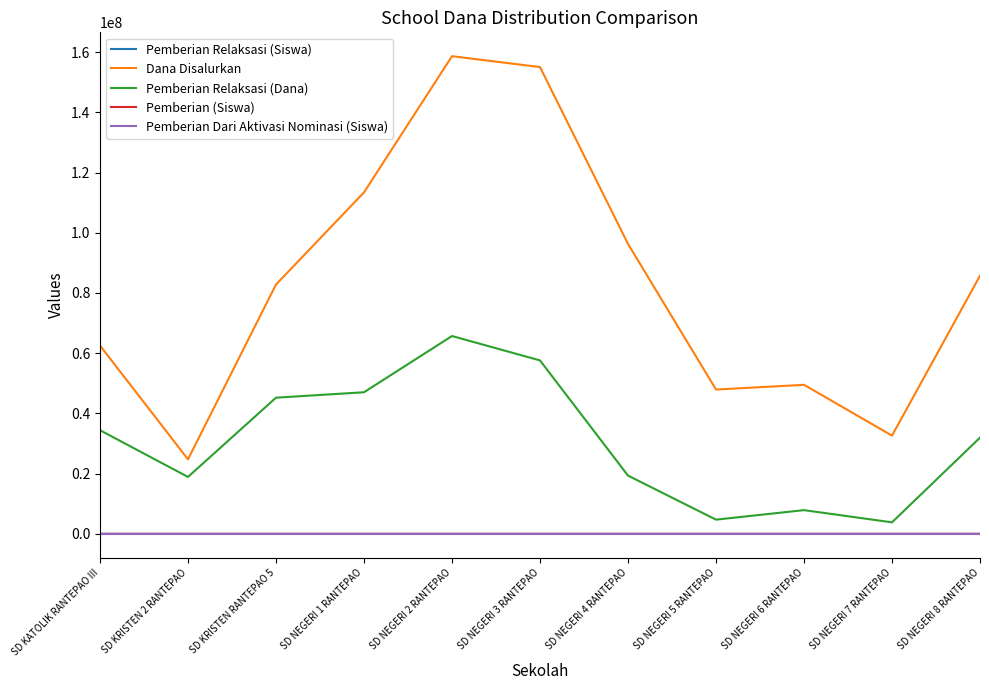

What is the total value across all series at SD KATOLIK RANTEPAO III?

96975147